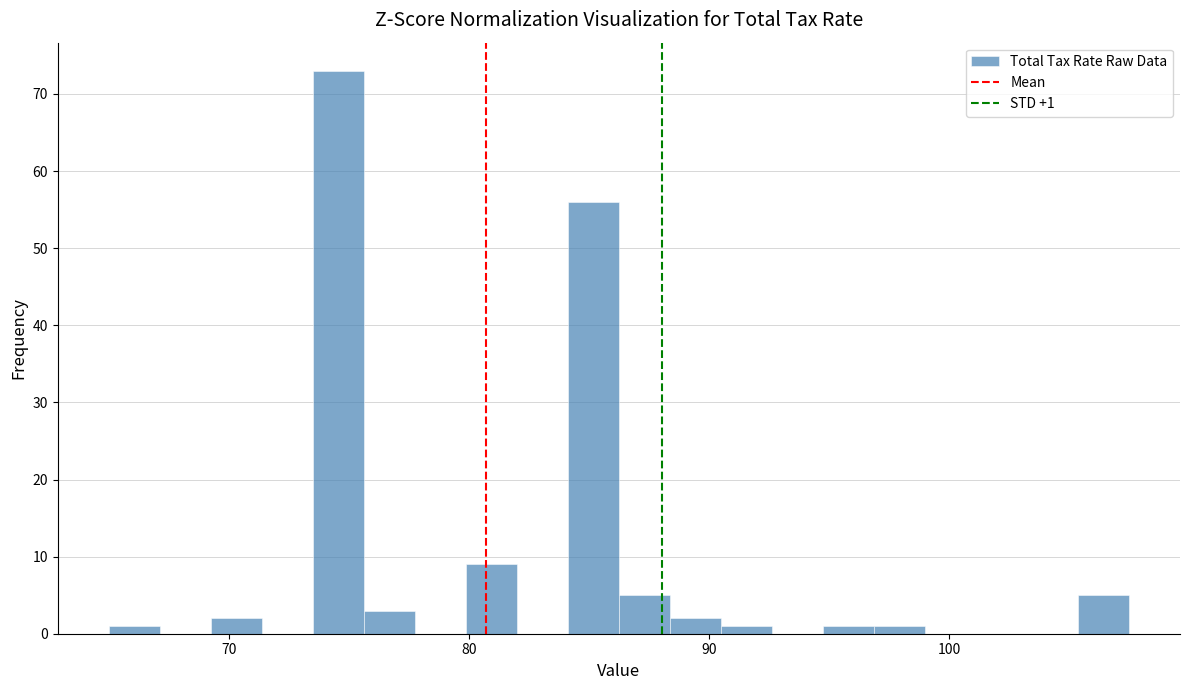

Read against the x-axis, roughly where is the centre of the tallest bar?

75